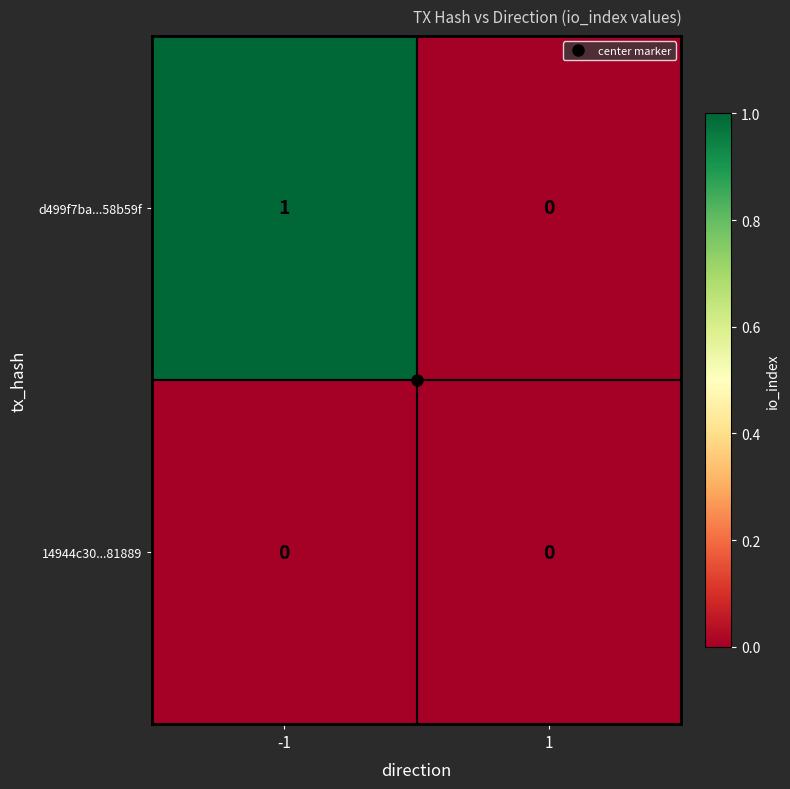

List the series in order of their overall mean, lowest first.

14944c30...81889, d499f7ba...58b59f